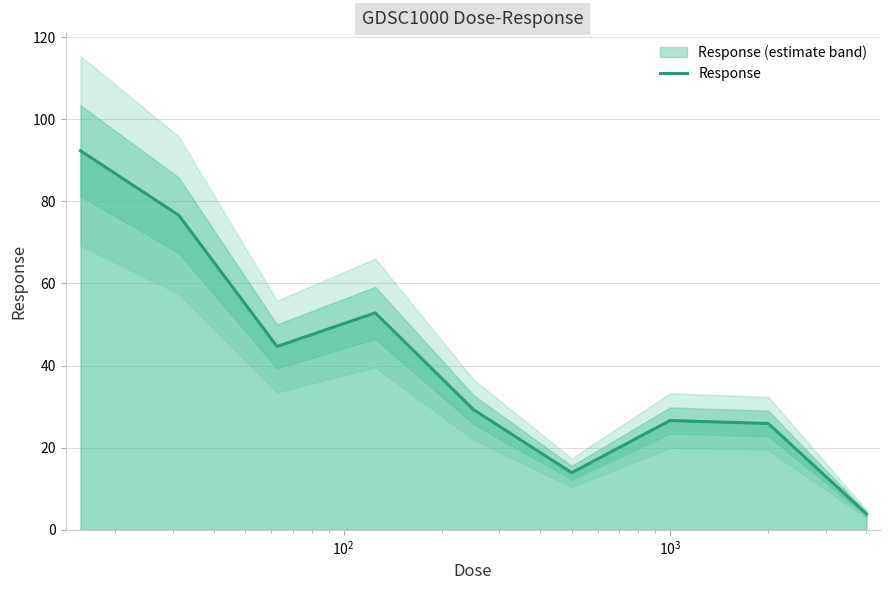

What is the maximum value for Response?

92.3